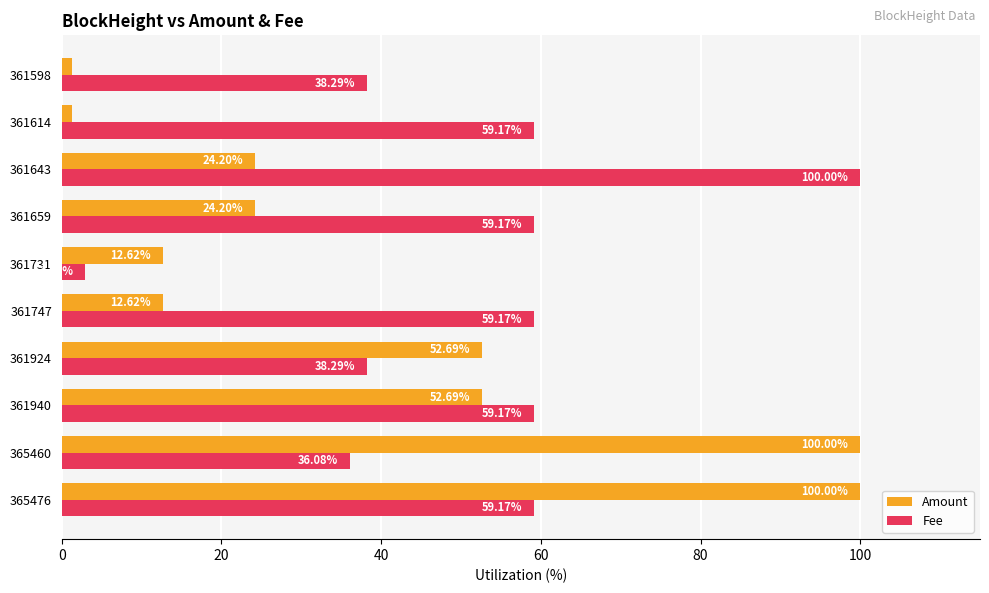

What is the total value across all series at 361643?

124.2